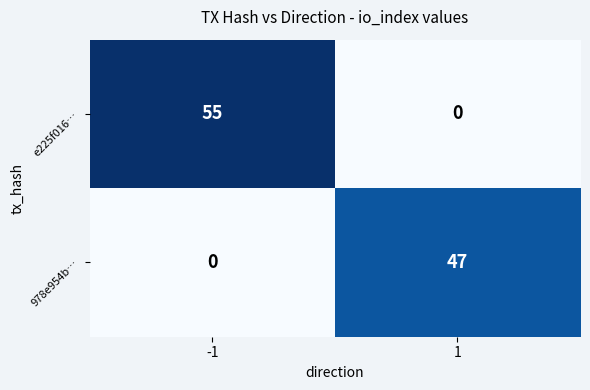

The value of 978e954b… at 1 is 13. True or false?

False